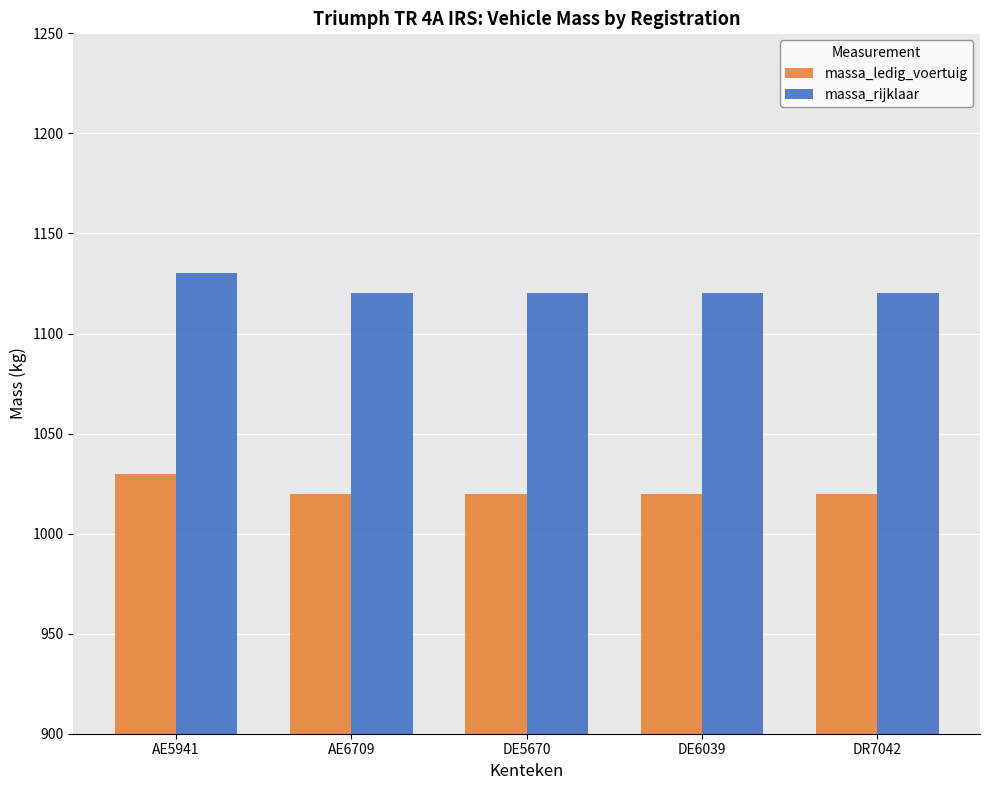

What is the difference between the massa_ledig_voertuig values at DE5670 and AE5941?

10